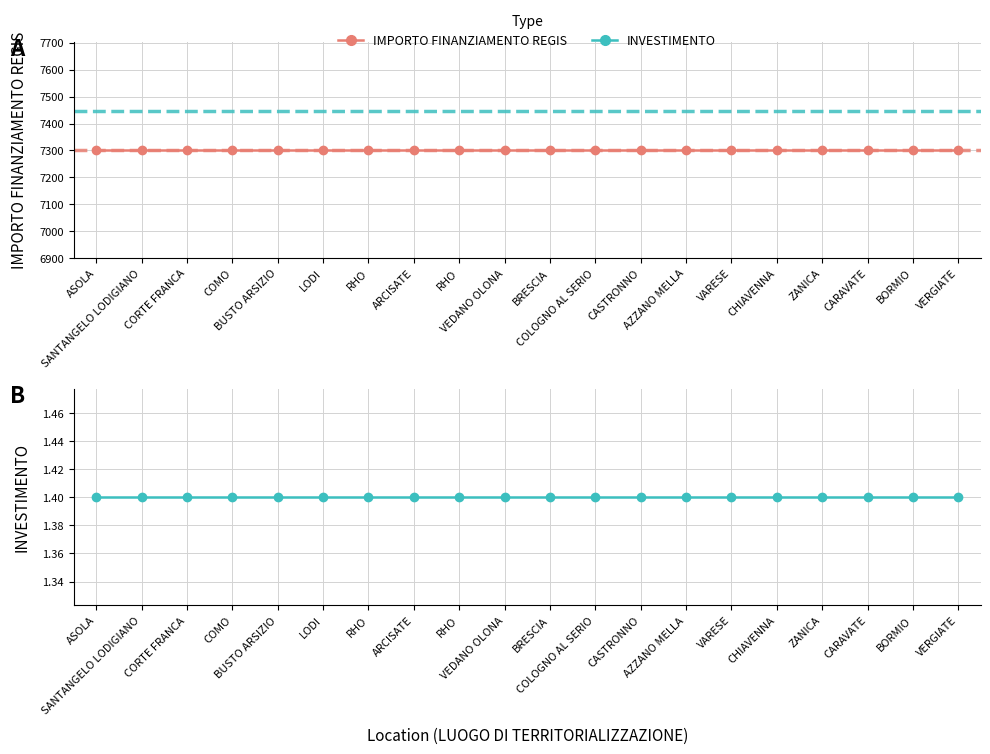

Does the chart display data point markers on the line(s)?

Yes